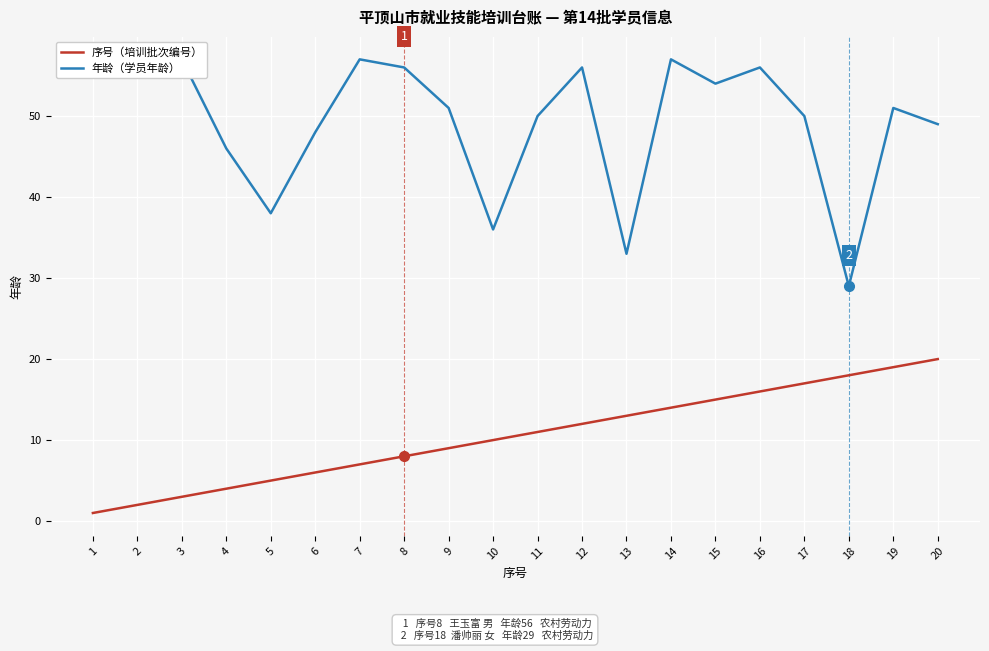

Reading left to right, extract all data points from this chart.

序号（培训批次编号）: 1	2	3	4	5	6	7	8	9	10	11	12	13	14	15	16	17	18	19	20
年龄（学员年龄）: 55	56	57	46	38	48	57	56	51	36	50	56	33	57	54	56	50	29	51	49